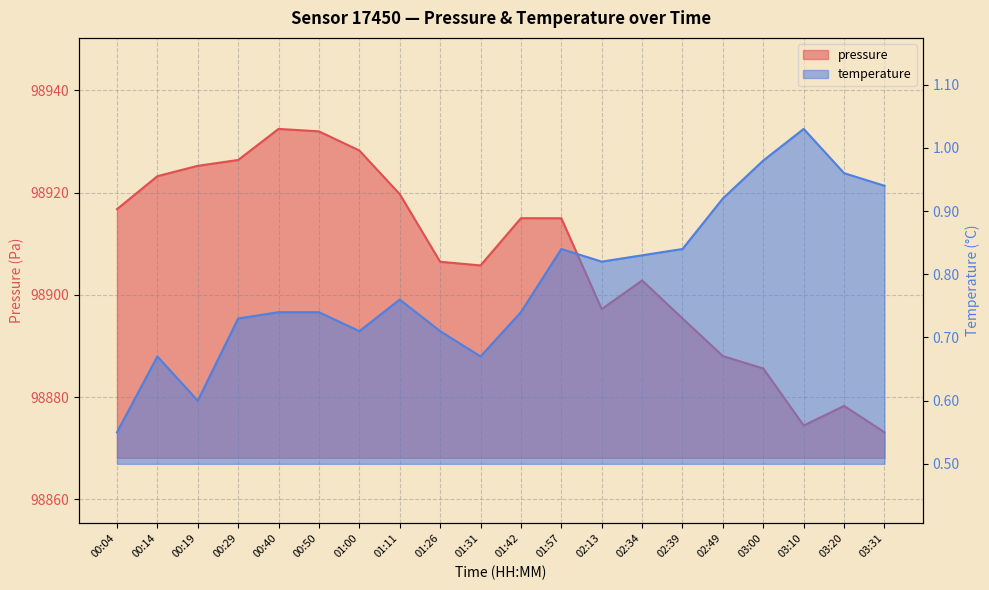

List the labels in order of pressure value, largest first.

00:40, 00:50, 01:00, 00:29, 00:19, 00:14, 01:11, 00:04, 01:42, 01:57, 01:26, 01:31, 02:34, 02:13, 02:39, 02:49, 03:00, 03:20, 03:10, 03:31